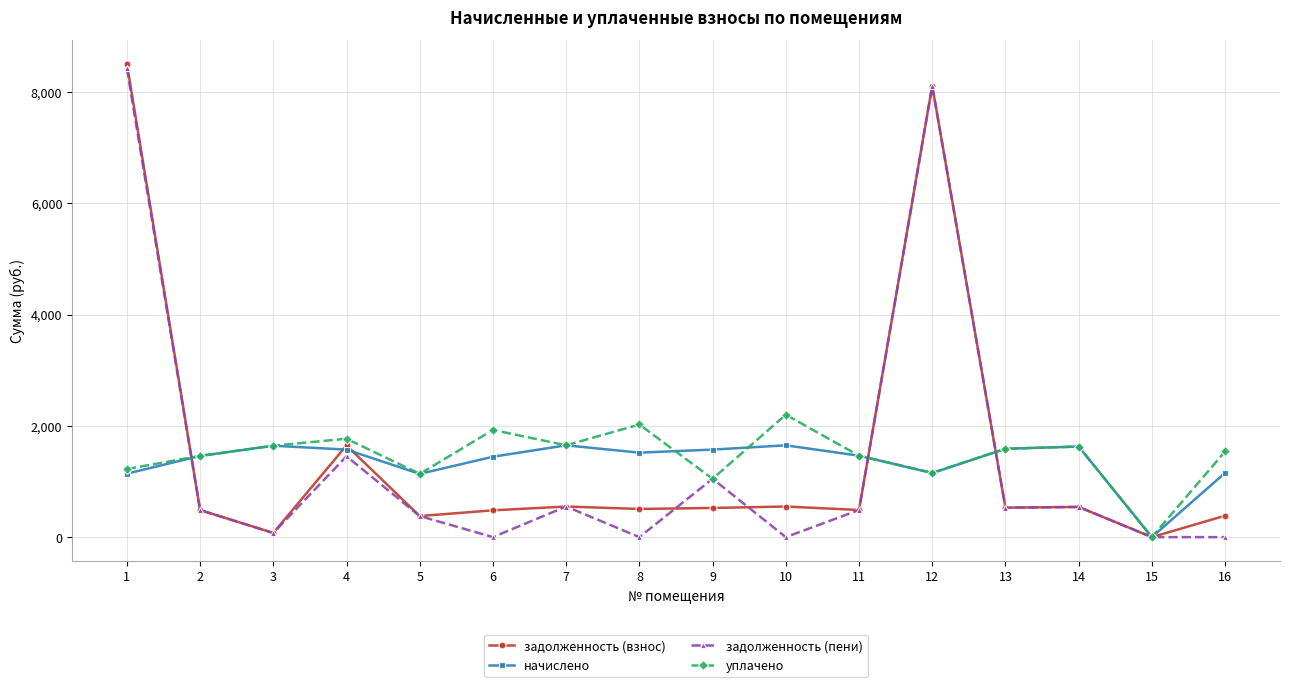

How many lines are shown in the chart?

4